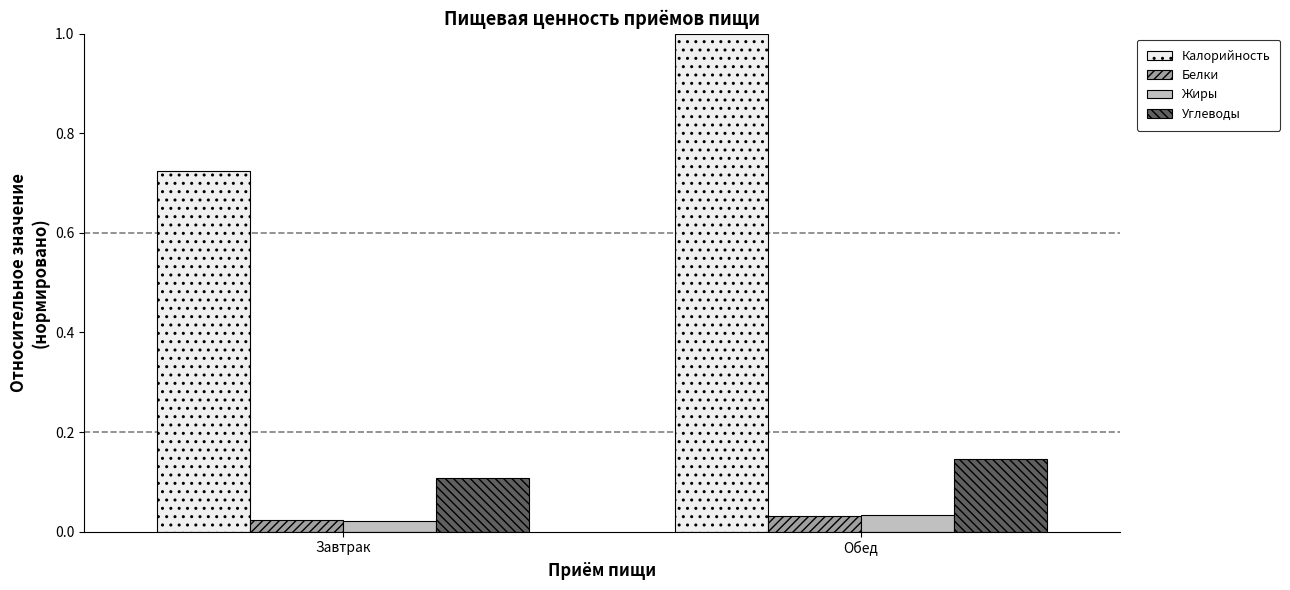

What position from the right is Обед?

1